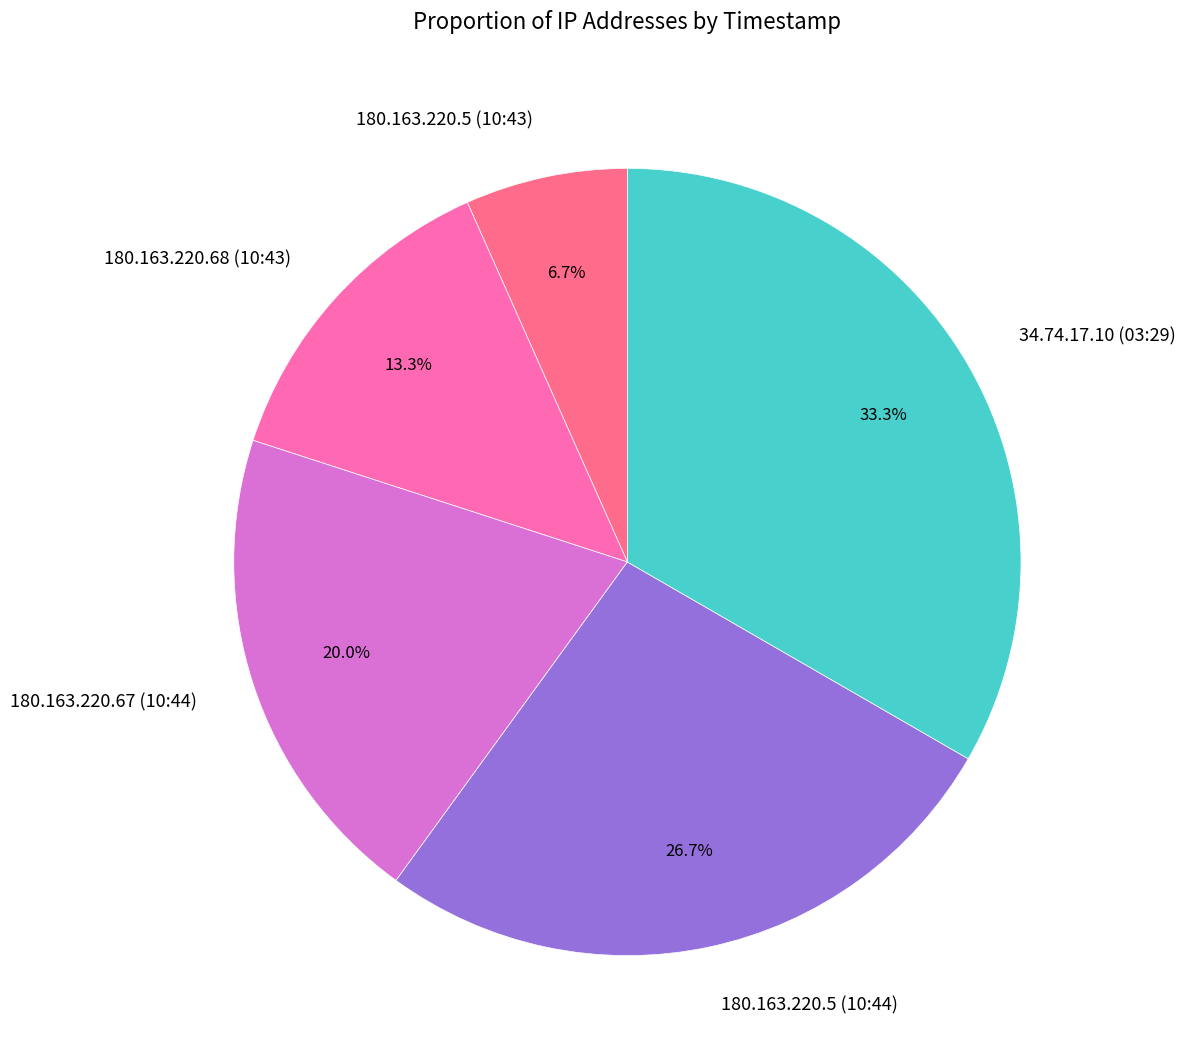

To the nearest percent, what portion does 180.163.220.68 (10:43) represent?

13%